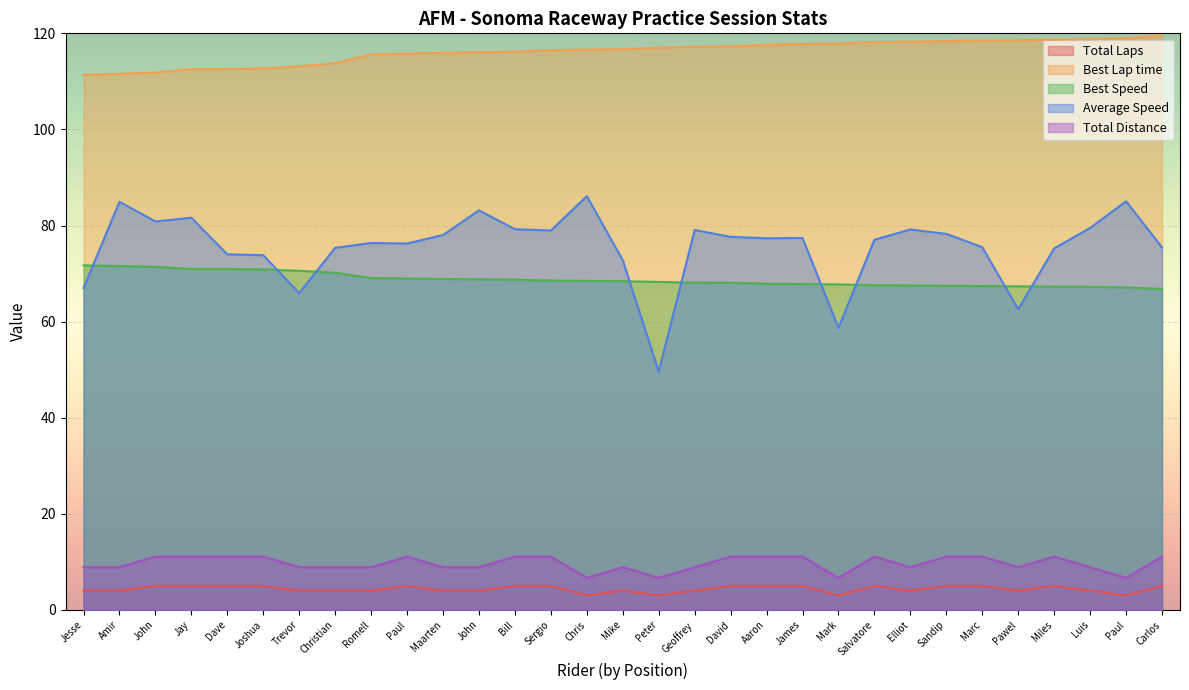

What is the label of the 27th point from the right?

Dave